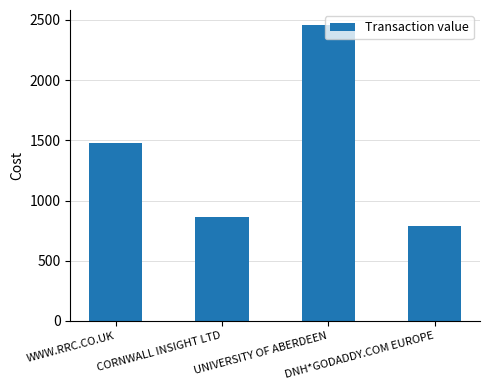

What is the label of the 1st bar from the right?

DNH*GODADDY.COM EUROPE